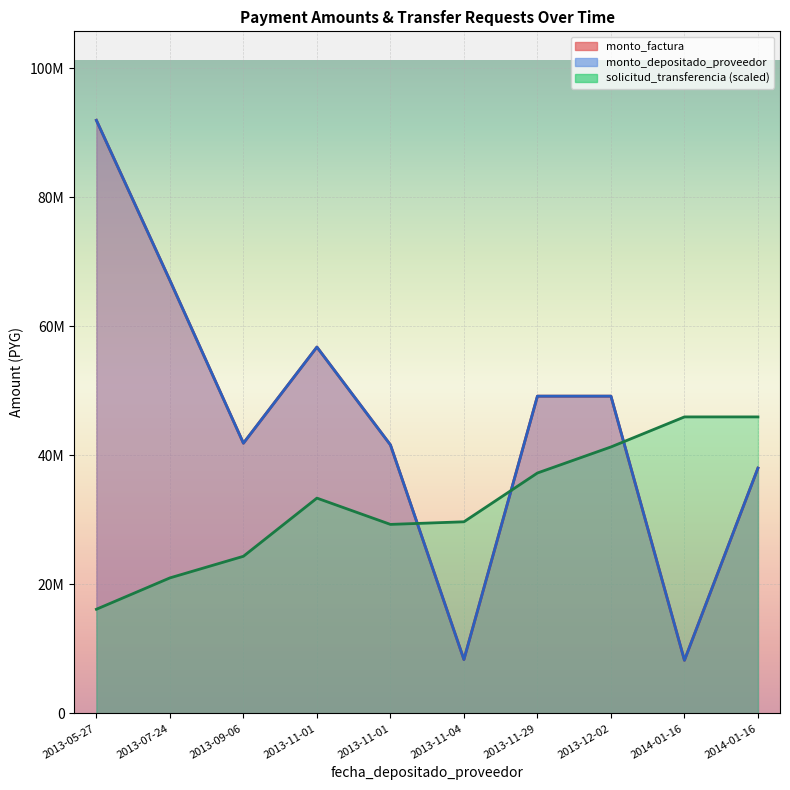

The value of monto_factura at 2013-07-24 is 67140000.0. True or false?

True